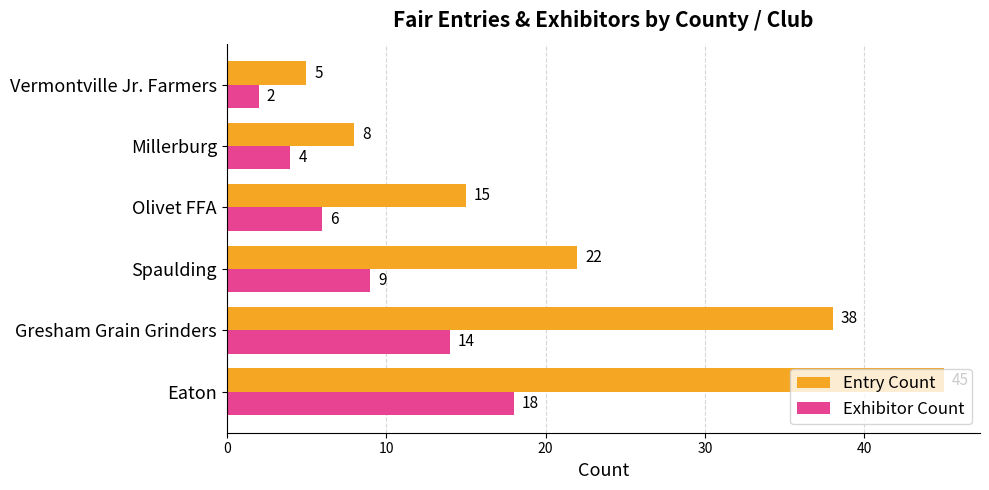

Is it true that Exhibitor Count equals 2 at Vermontville Jr. Farmers?

True